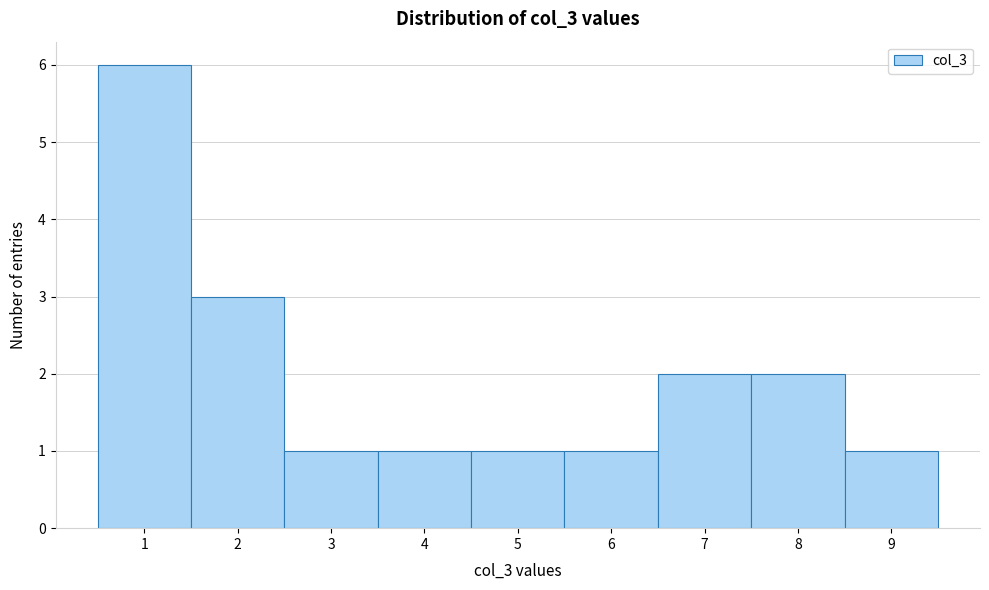

Reading left to right, transcribe this chart: for each bar, give the range it covers on the x-axis and its height. The values are not printed on the chart, so give them approximately, as read against the axis.

0.5 to 1.5: 6
1.5 to 2.5: 3
2.5 to 3.5: 1
3.5 to 4.5: 1
4.5 to 5.5: 1
5.5 to 6.5: 1
6.5 to 7.5: 2
7.5 to 8.5: 2
8.5 to 9.5: 1